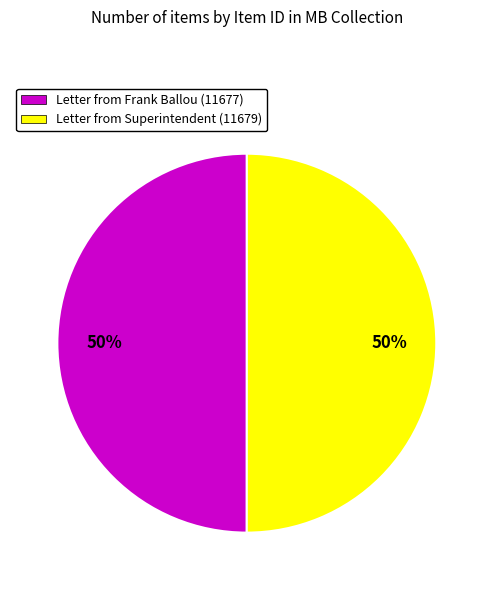

Is it true that Letter from Superintendent (11679) is 50% of the pie?

True